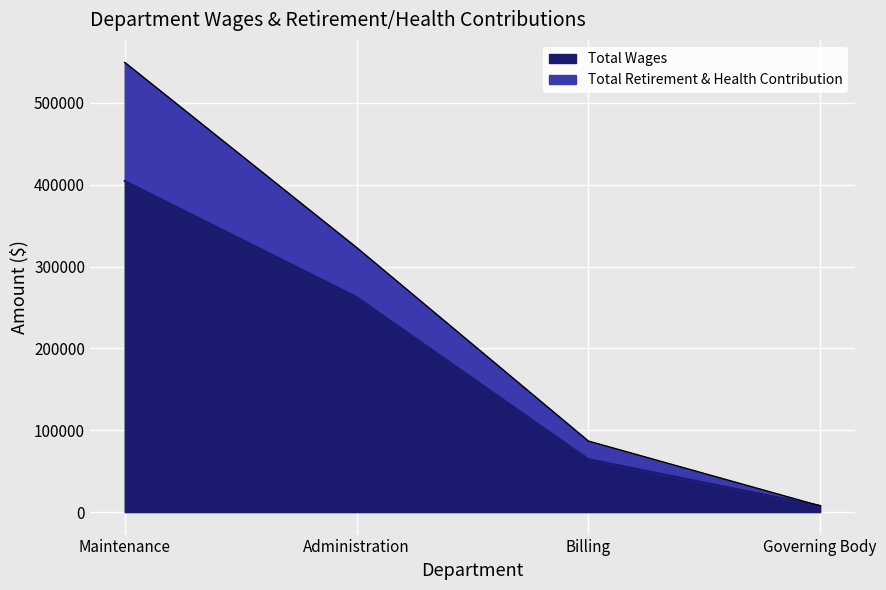

Reading left to right, list all the values displayed in this chart.

Total Wages: Maintenance=404519	Administration=262705	Billing=64587	Governing Body=7600
Total Retirement & Health Contribution: Maintenance=549398	Administration=323263	Billing=86768	Governing Body=7600